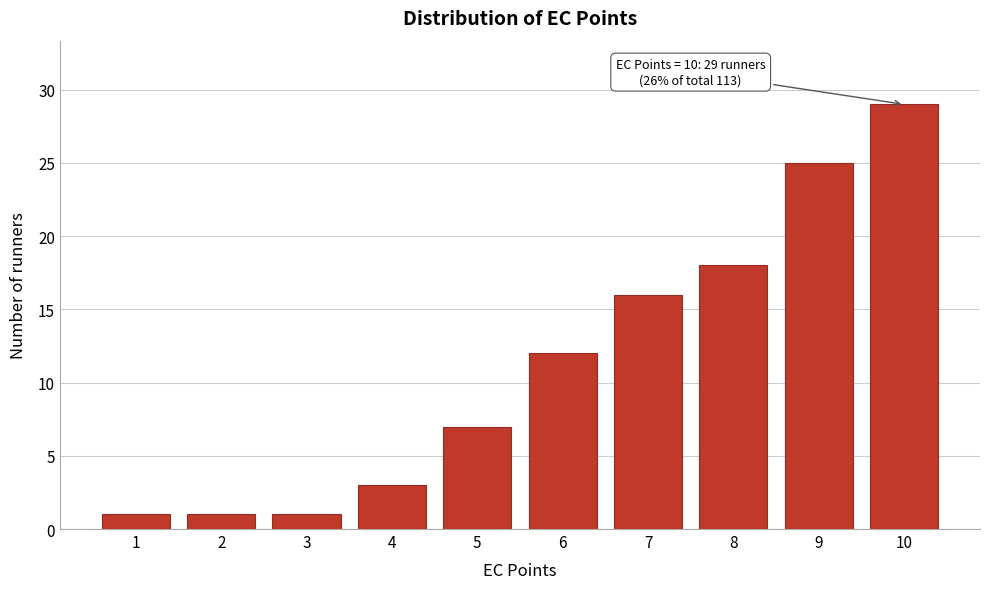

Reading left to right, list all the values displayed in this chart.

1=1	2=1	3=1	4=3	5=7	6=12	7=16	8=18	9=25	10=29